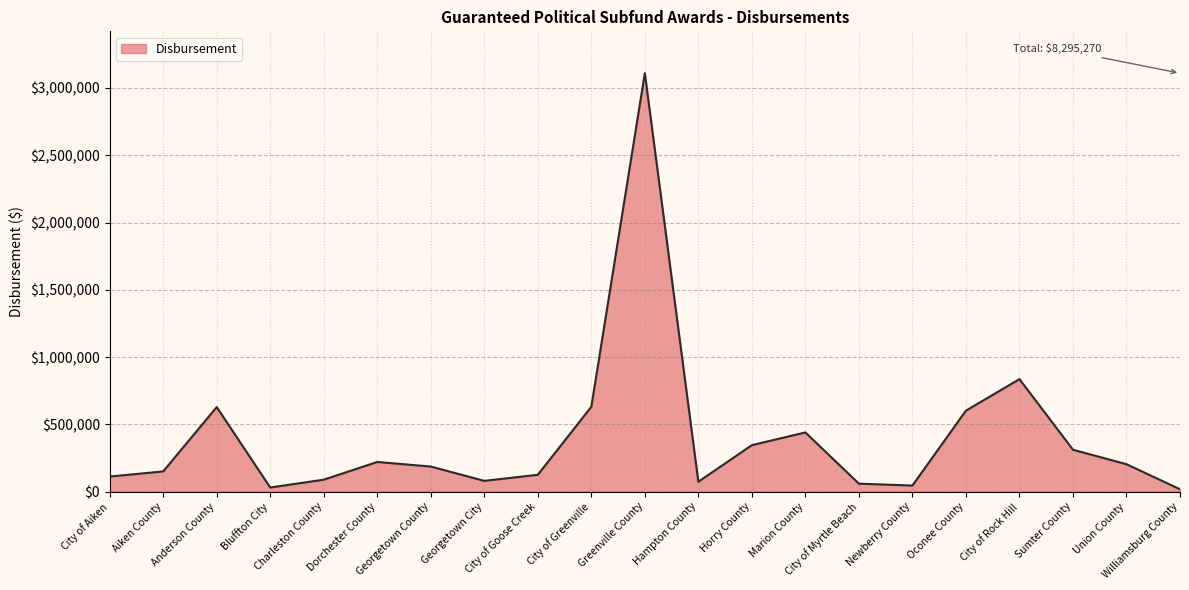

What is the difference between the values at Anderson County and Dorchester County?

408082.0